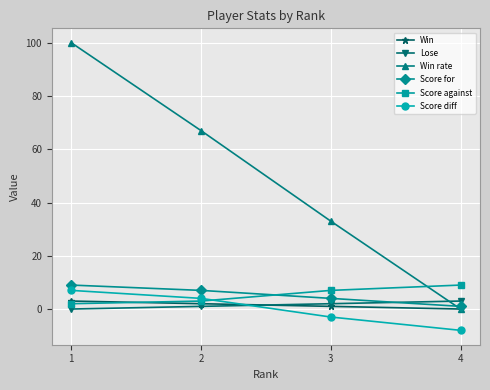

Does the chart have visible grid lines?

Yes